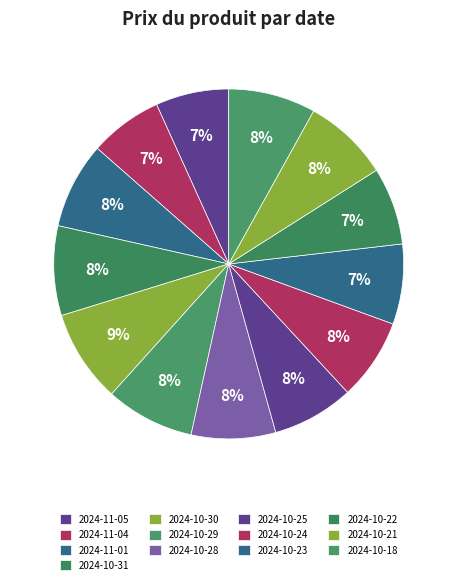

Count the number of slices in the pie.

13